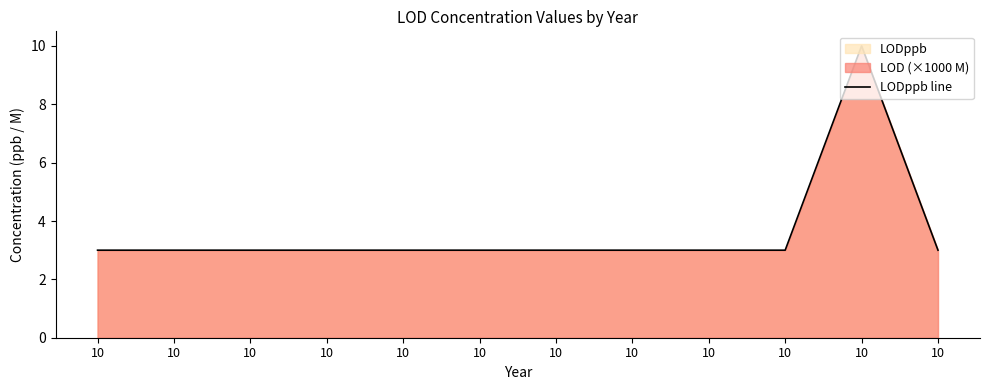

What is the minimum value shown in the chart?

3